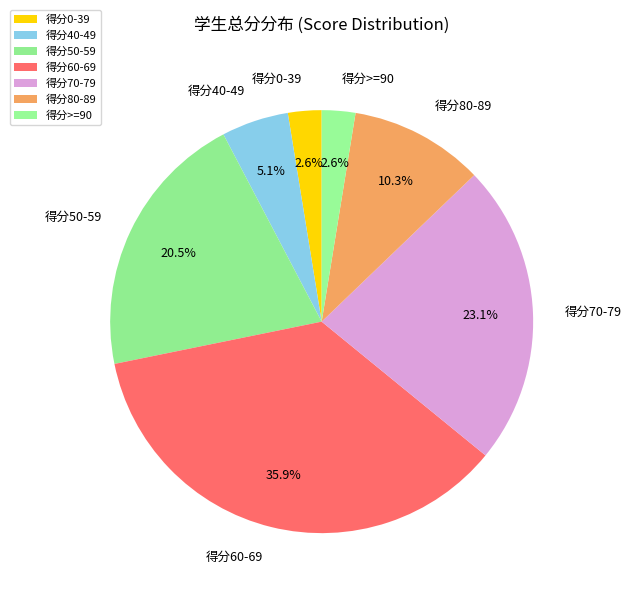

Which slice is the largest?

得分60-69